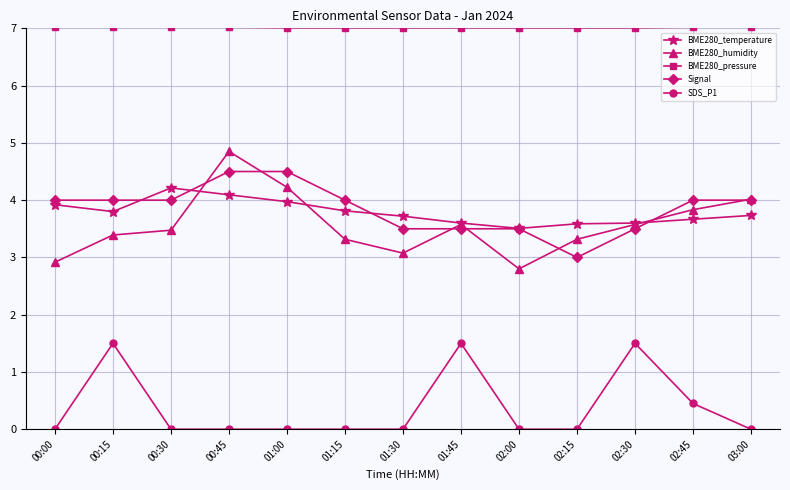

Where is the first local maximum for BME280_temperature?

00:30